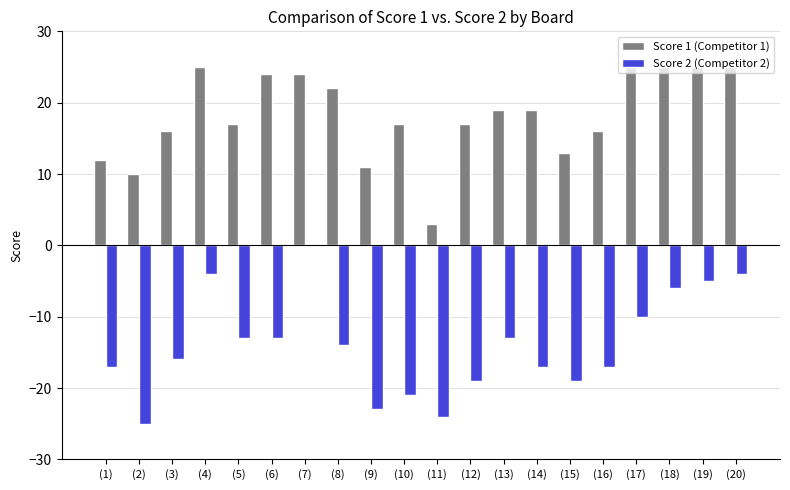

How many series are shown in this chart?

2